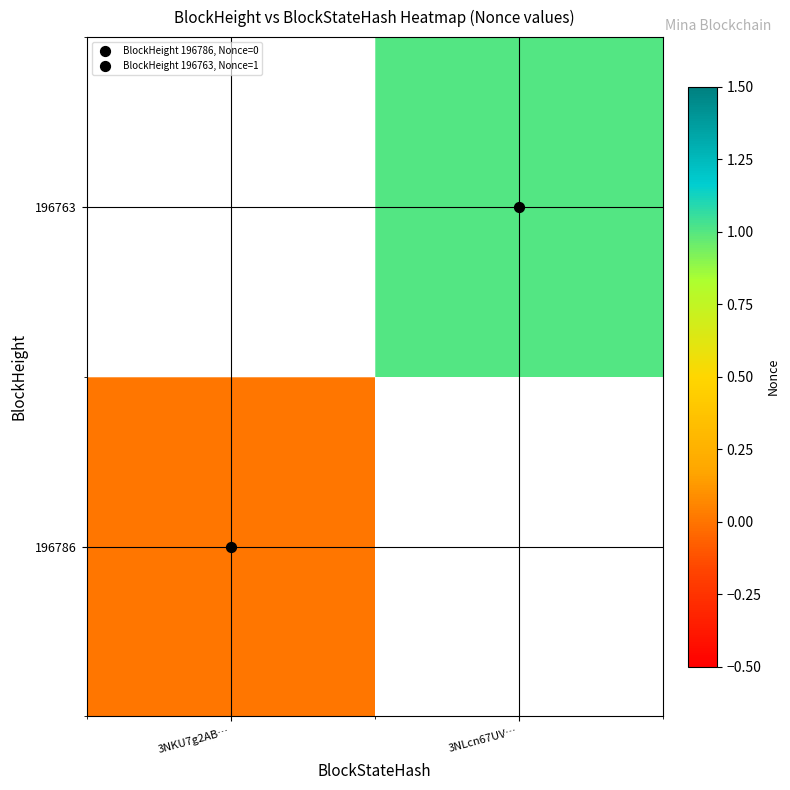

The 196763 series shows 1.0 at 3NLcn67UV…. True or false?

True